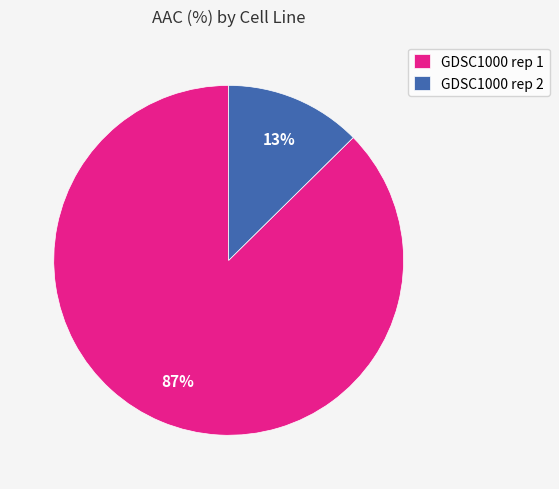

To the nearest percent, what is the average slice percentage?

50%